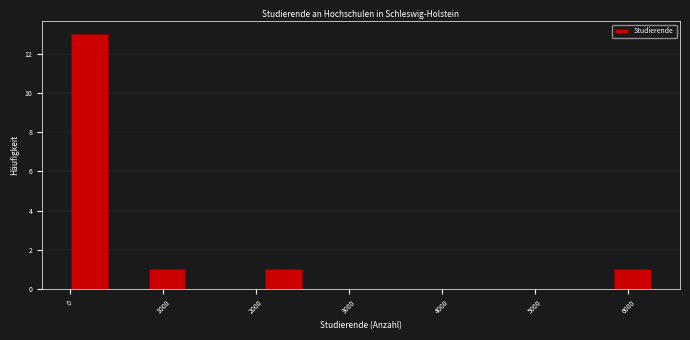

How tall is the bar that spans 2100 to 2500 on the x-axis? Neither the bar edges nor the heights are printed on the chart, so give them approximately, as read against the axes.

1